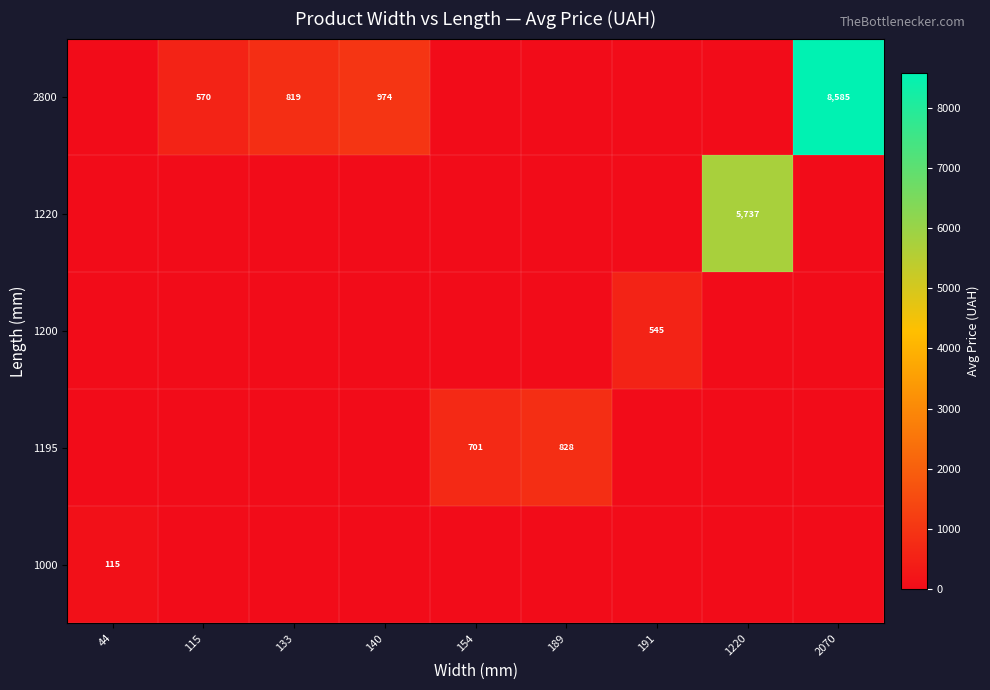

Count the number of categories in the chart.

9